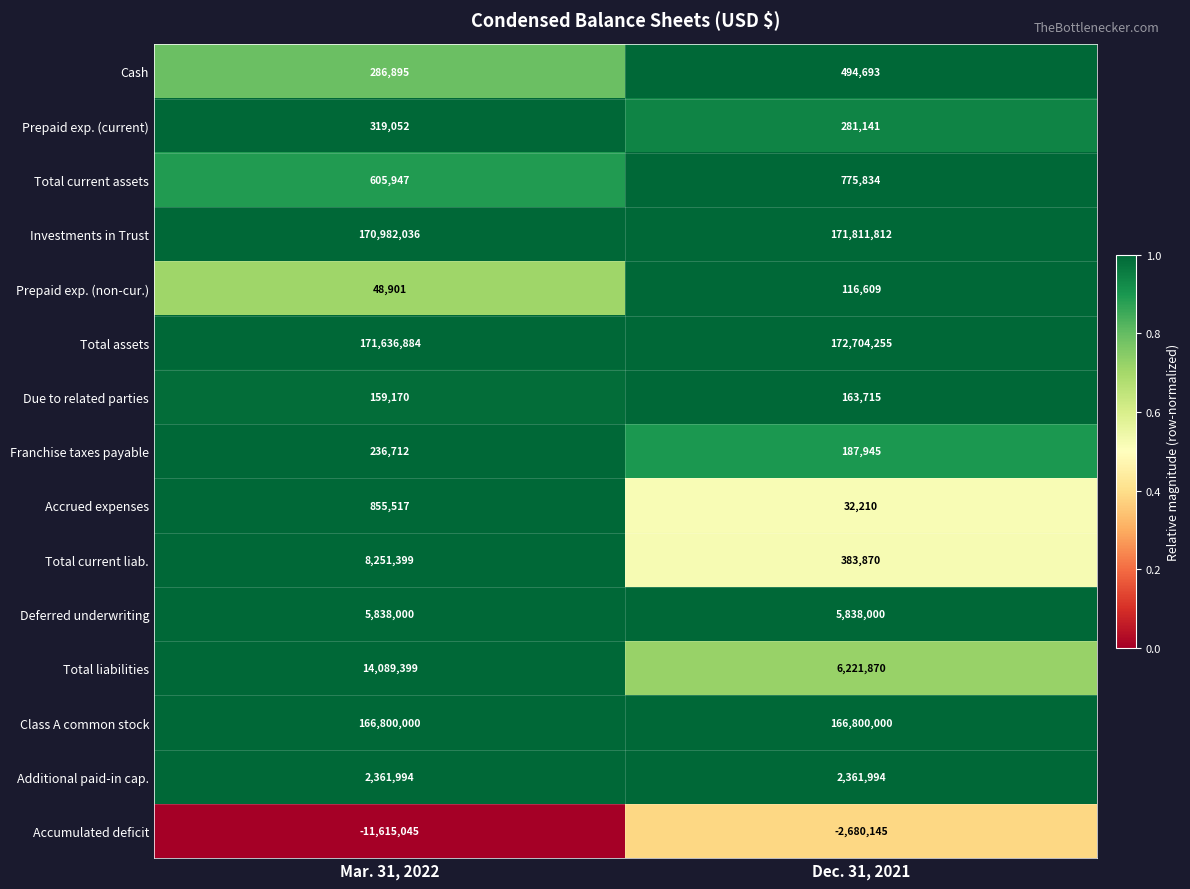

True or false: Investments in Trust has a value of 100281128 at Dec. 31, 2021.

False